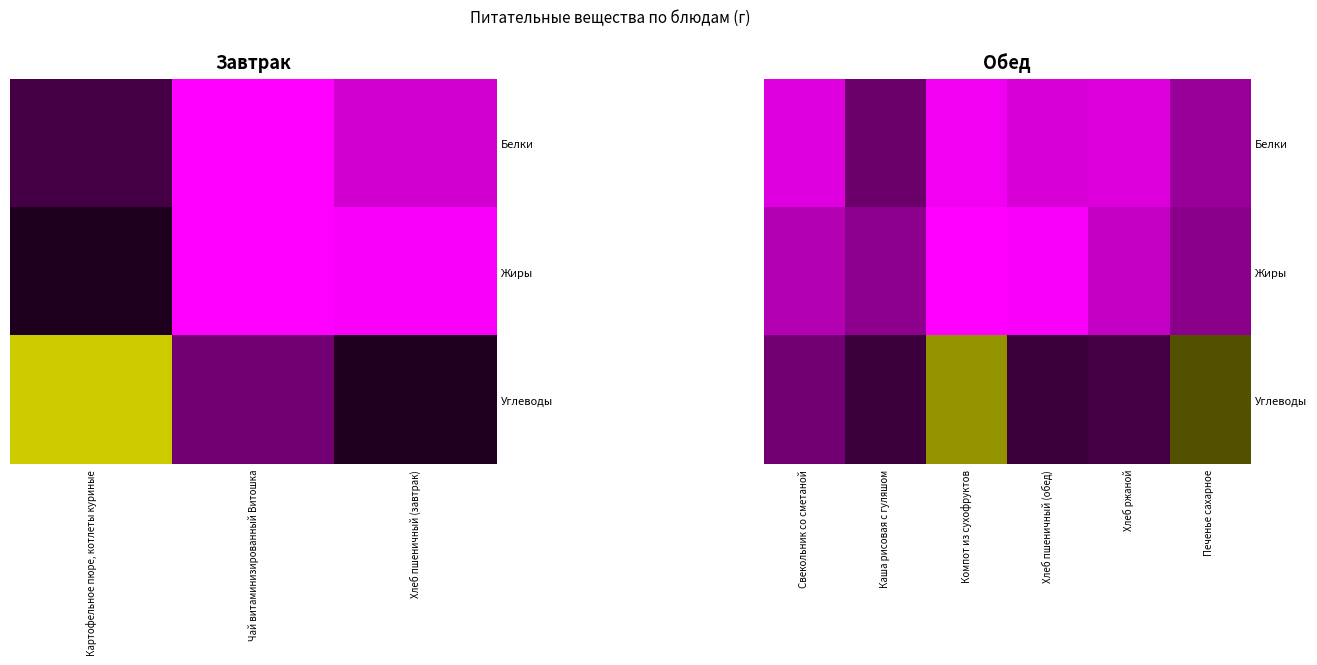

What is the average value of the Жиры series?

4.3